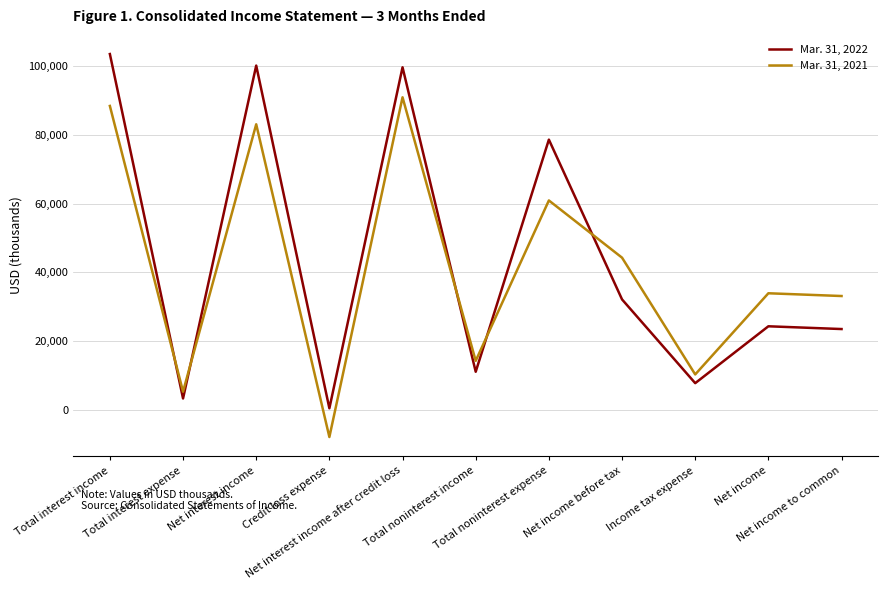

Reading left to right, what are all the values shown in this chart?

Mar. 31, 2022: 103435	3356	100079	501	99578	11121	78564	32135	7806	24329	23528
Mar. 31, 2021: 88353	5333	83020	-7845	90865	14291	60892	44264	10341	33923	33122